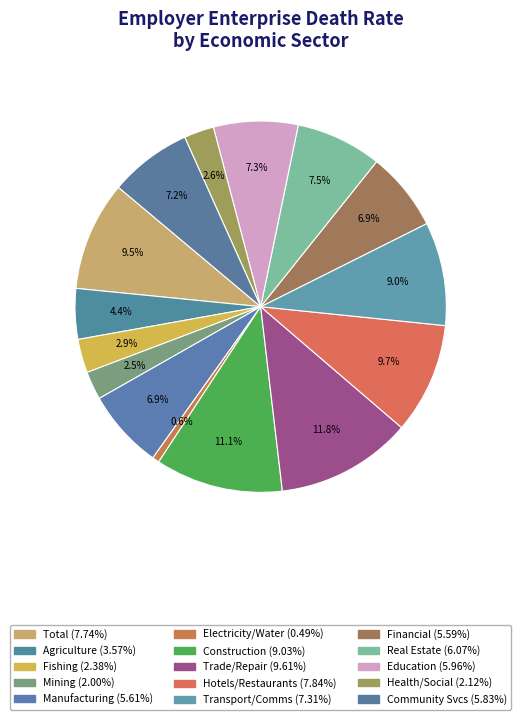

How many slices are in this pie chart?

15